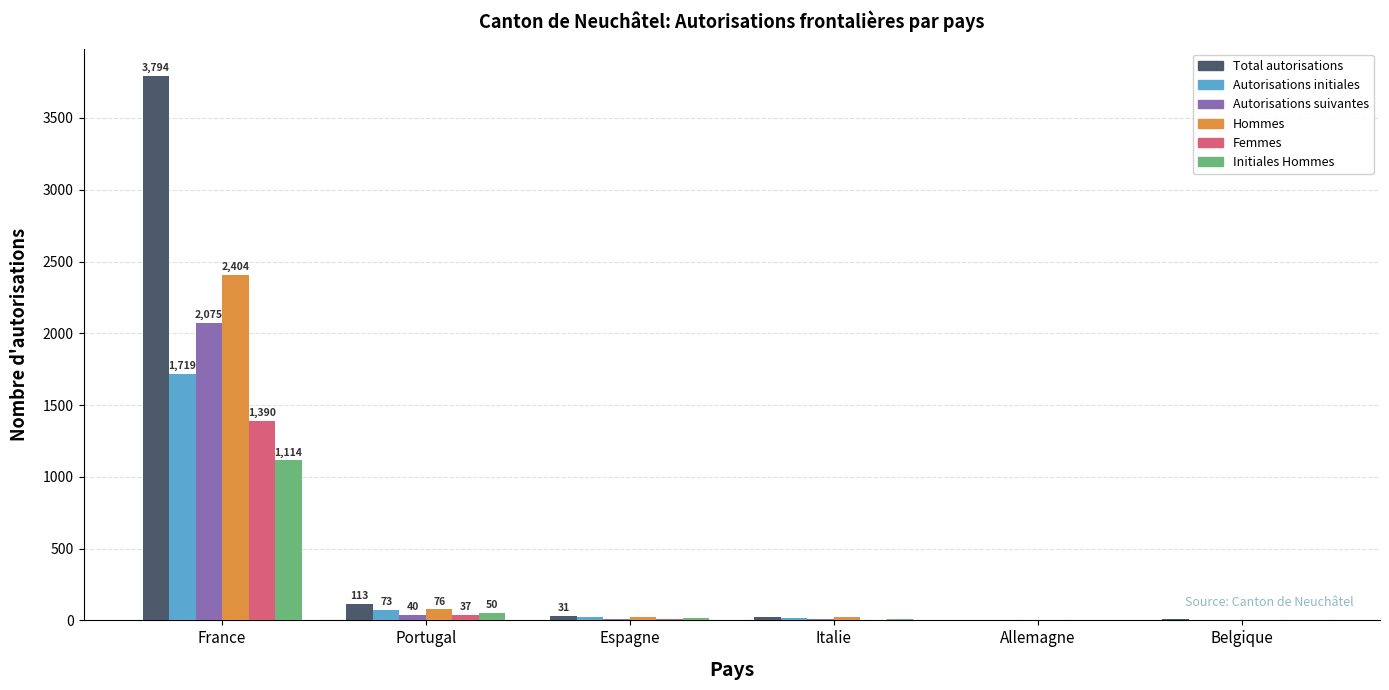

Count the number of categories in the chart.

6